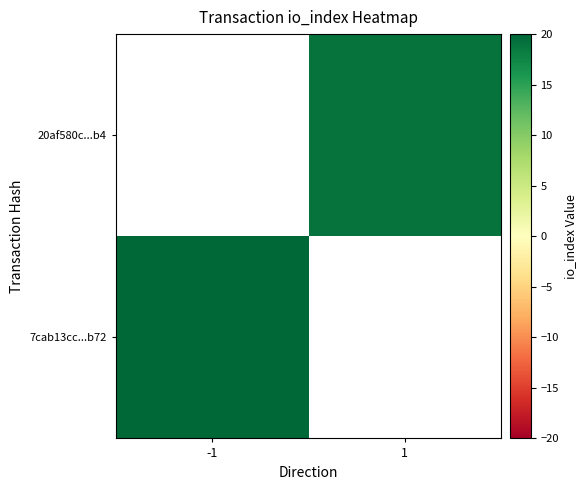

At how many categories does at least one series exceed 19?

1